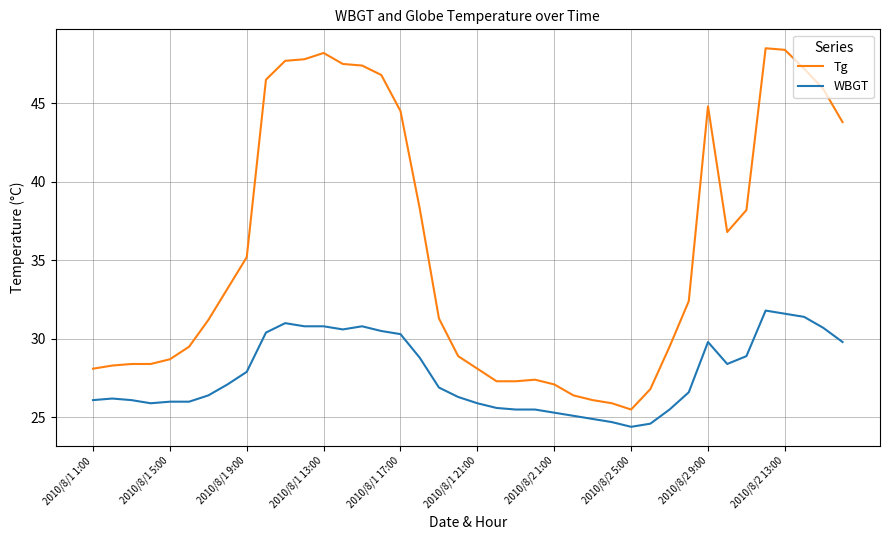

What is the highest value of the WBGT series?

31.8